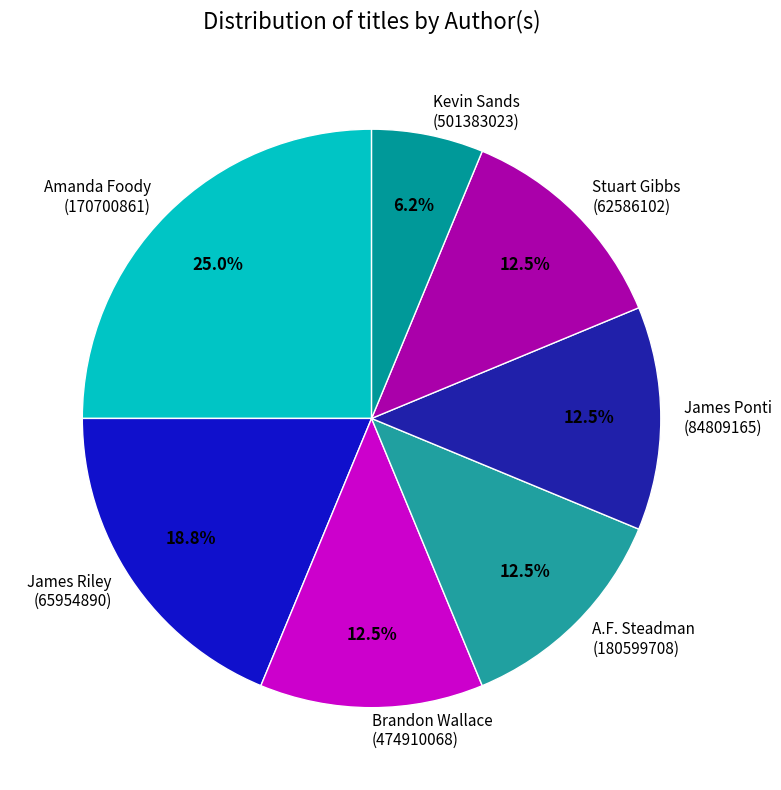

Count the number of slices in the pie.

7